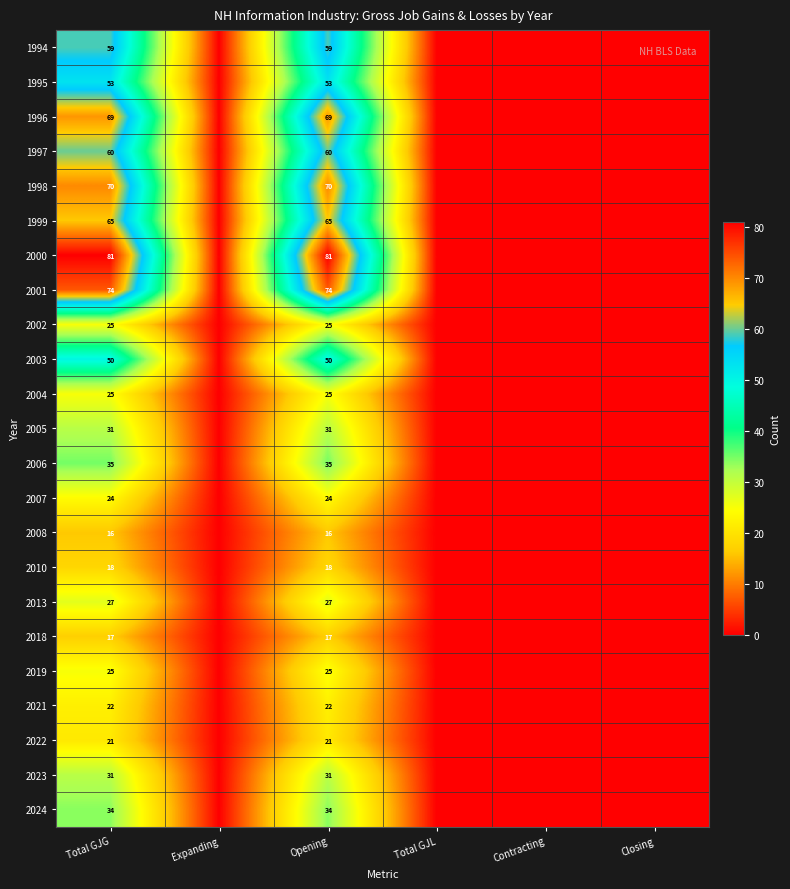

At how many categories does at least one series exceed 23?

2